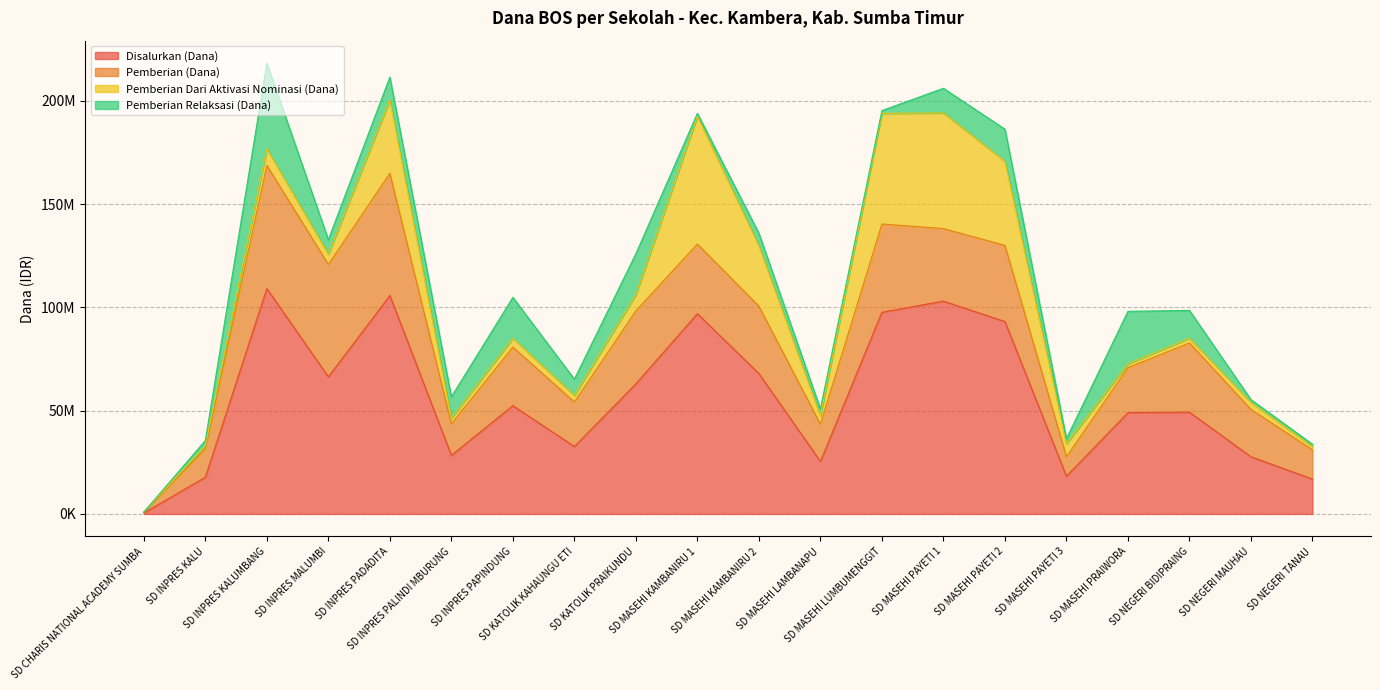

Is the value of Pemberian Relaksasi (Dana) at SD MASEHI PRAIWORA greater than the value of Pemberian (Dana) at SD MASEHI PAYETI 3?

Yes